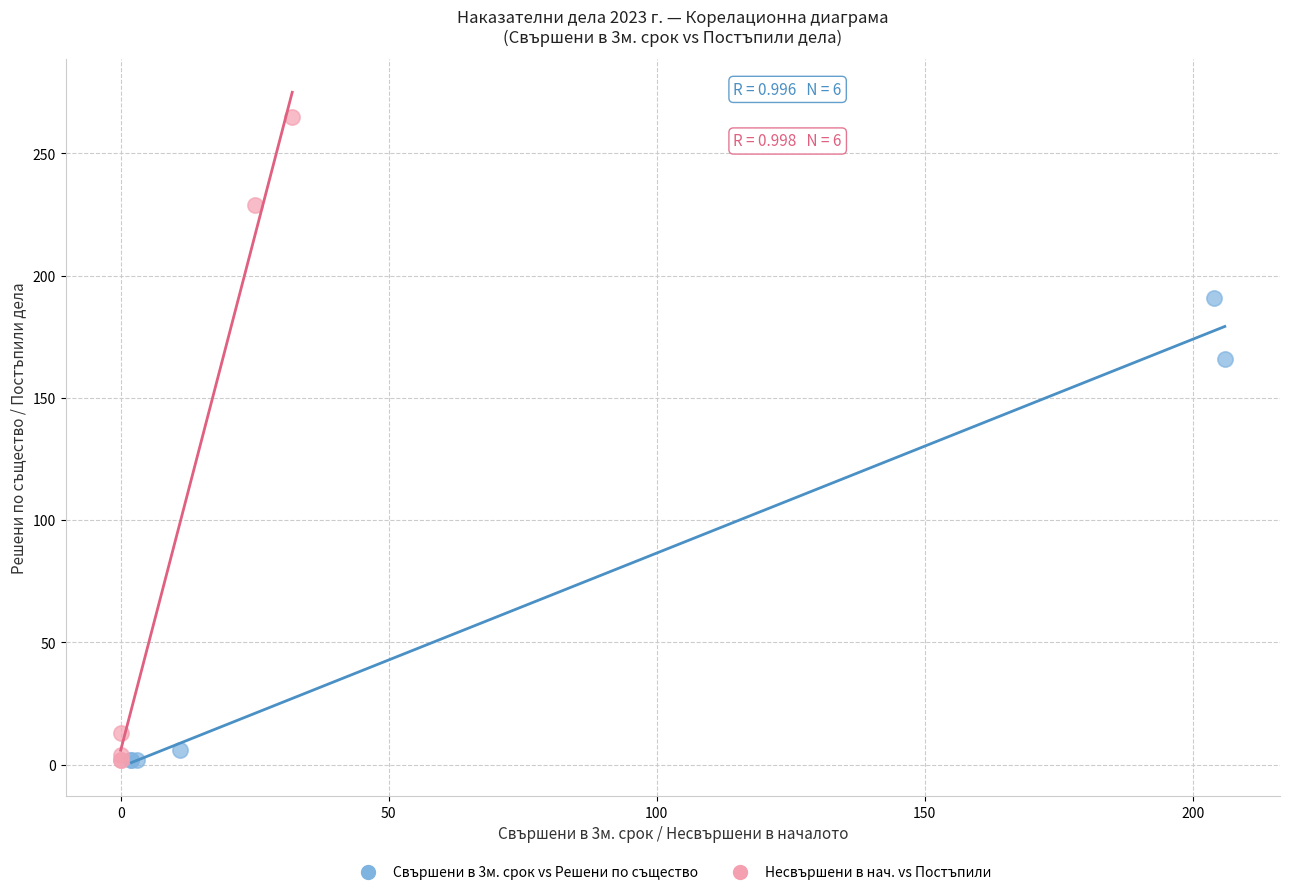

What are all the series names shown in the legend?

Свършени в 3м. срок vs Решени по същество, Несвършени в нач. vs Постъпили